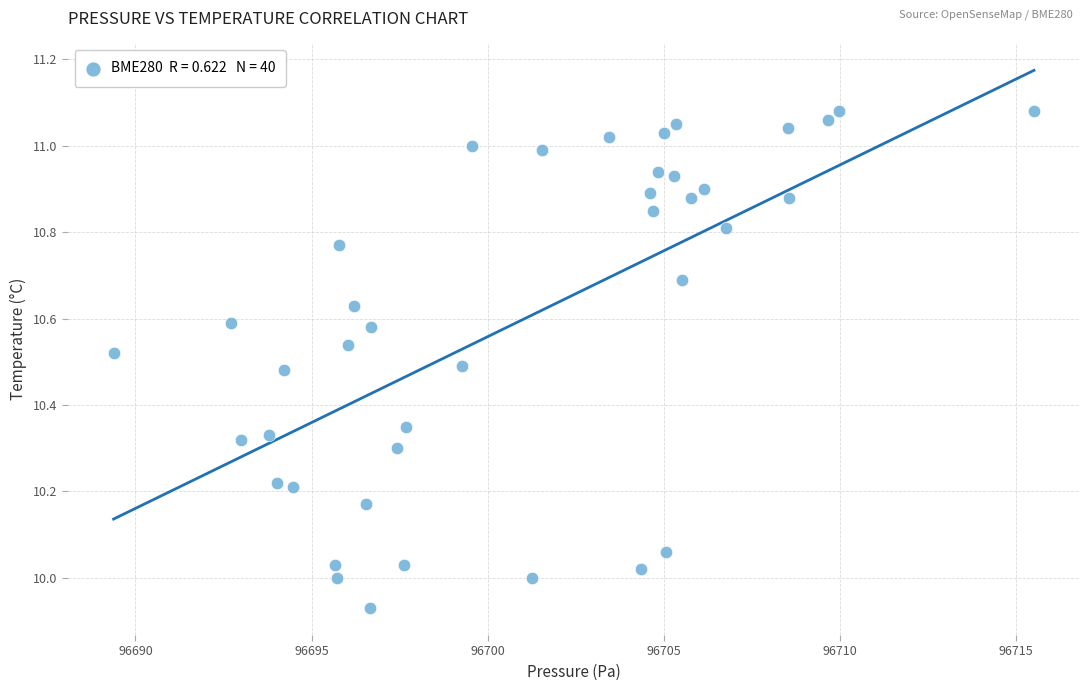

How many data points are displayed?

40